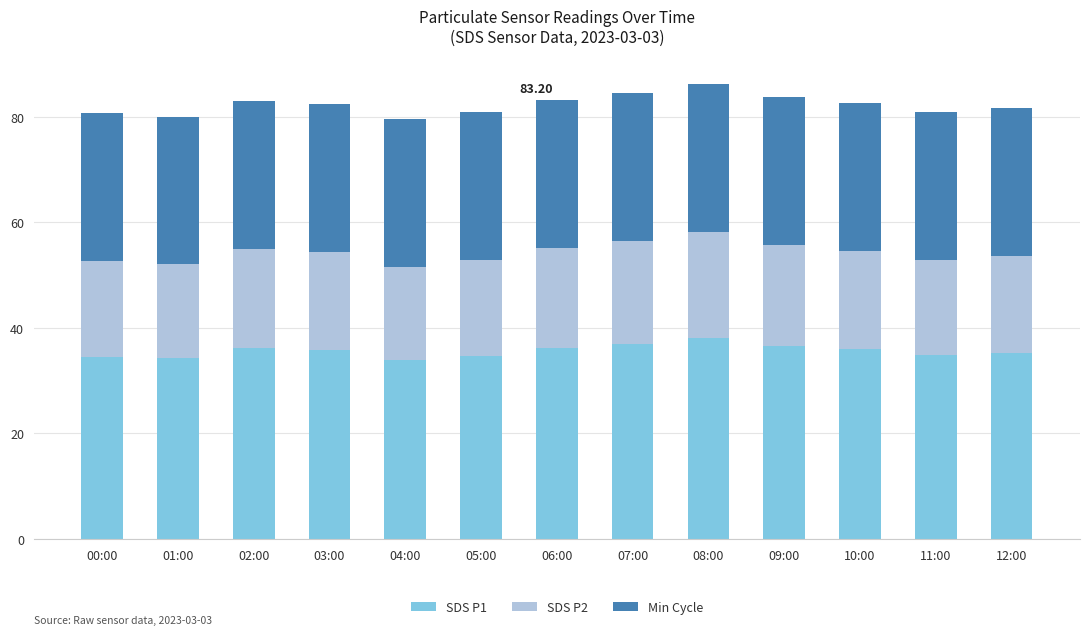

What are all the series names shown in the legend?

SDS P1, SDS P2, Min Cycle